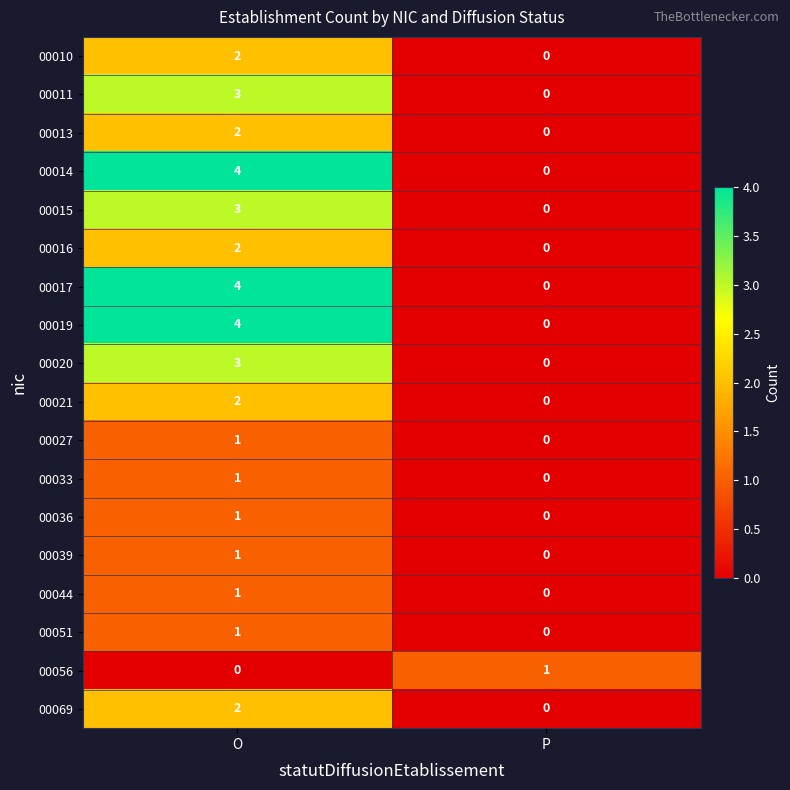

The value of 00020 at P is -2. True or false?

False